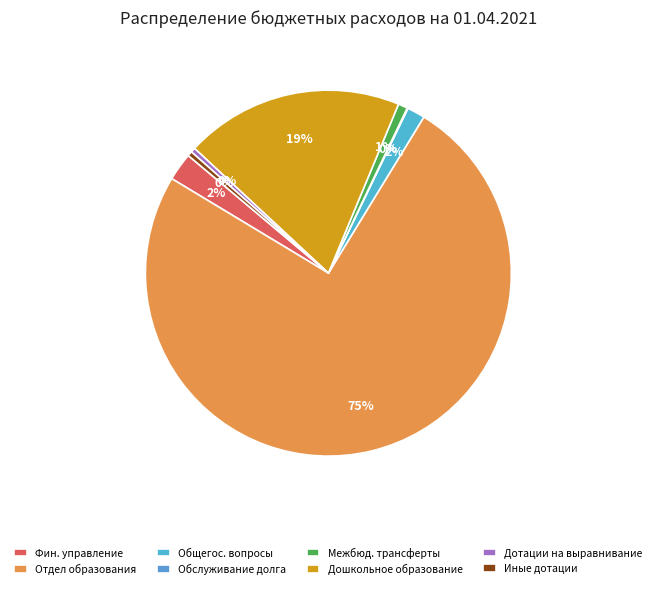

To the nearest percent, what is the combined percentage of Дошкольное образование and Иные дотации?

20%